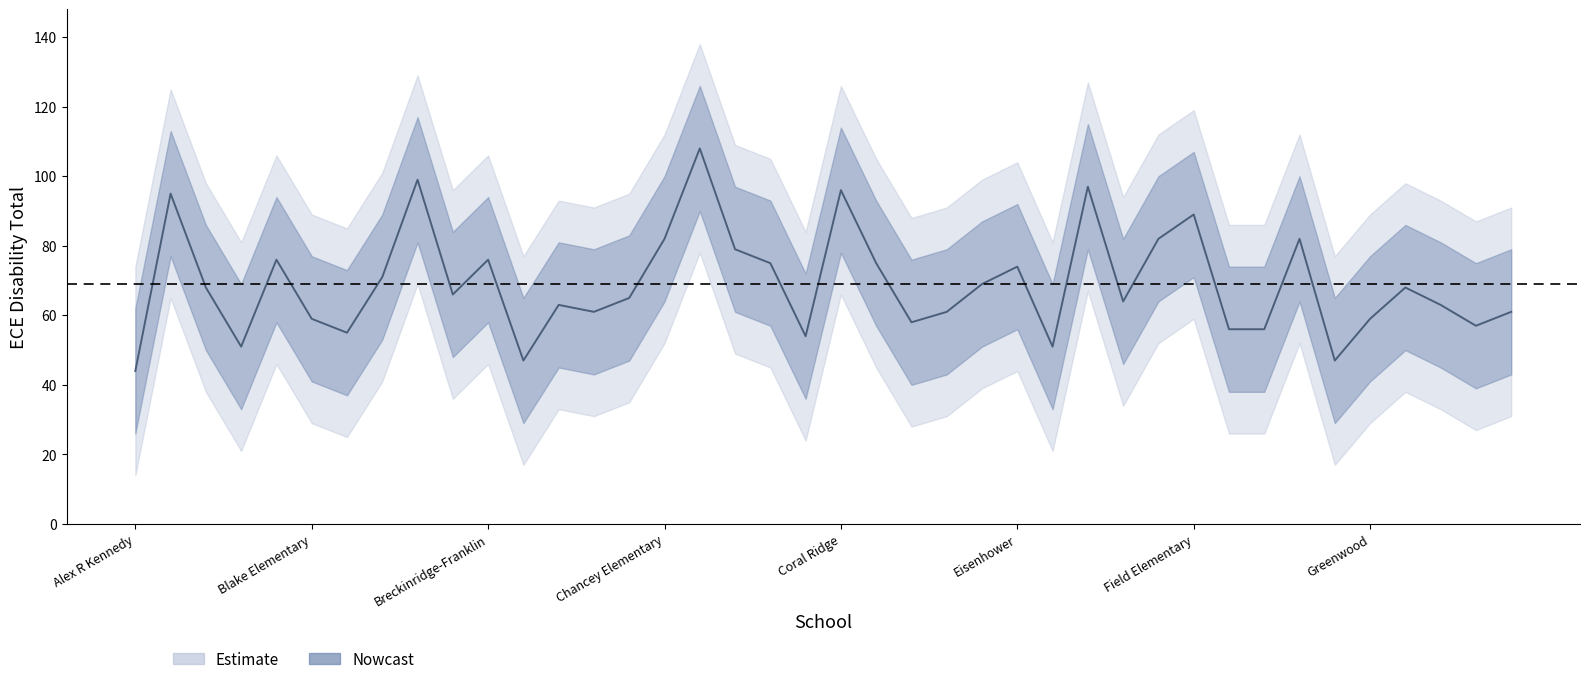

Where is the first local maximum?

Atkinson Academy